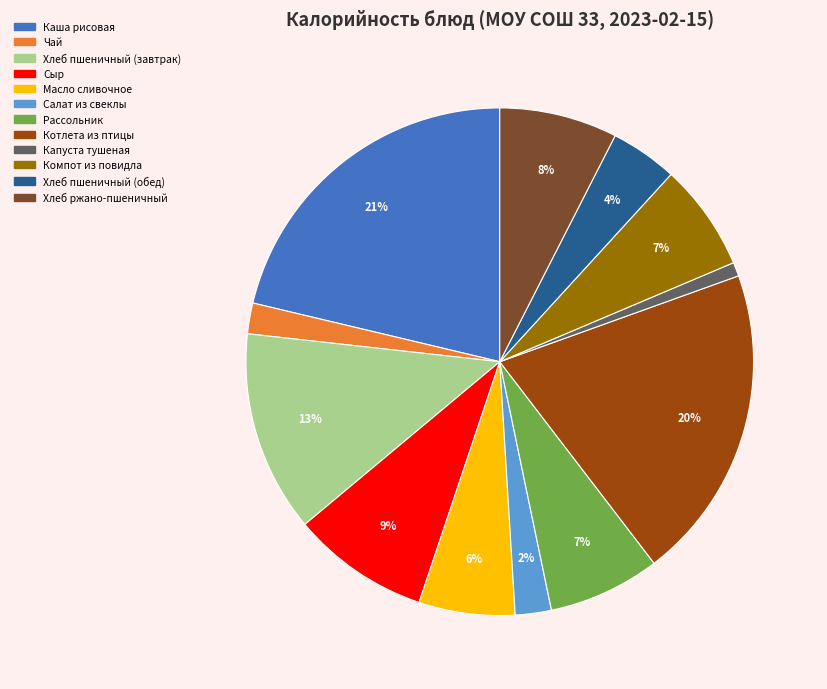

Which has a higher value, Каша рисовая or Салат из свеклы?

Каша рисовая